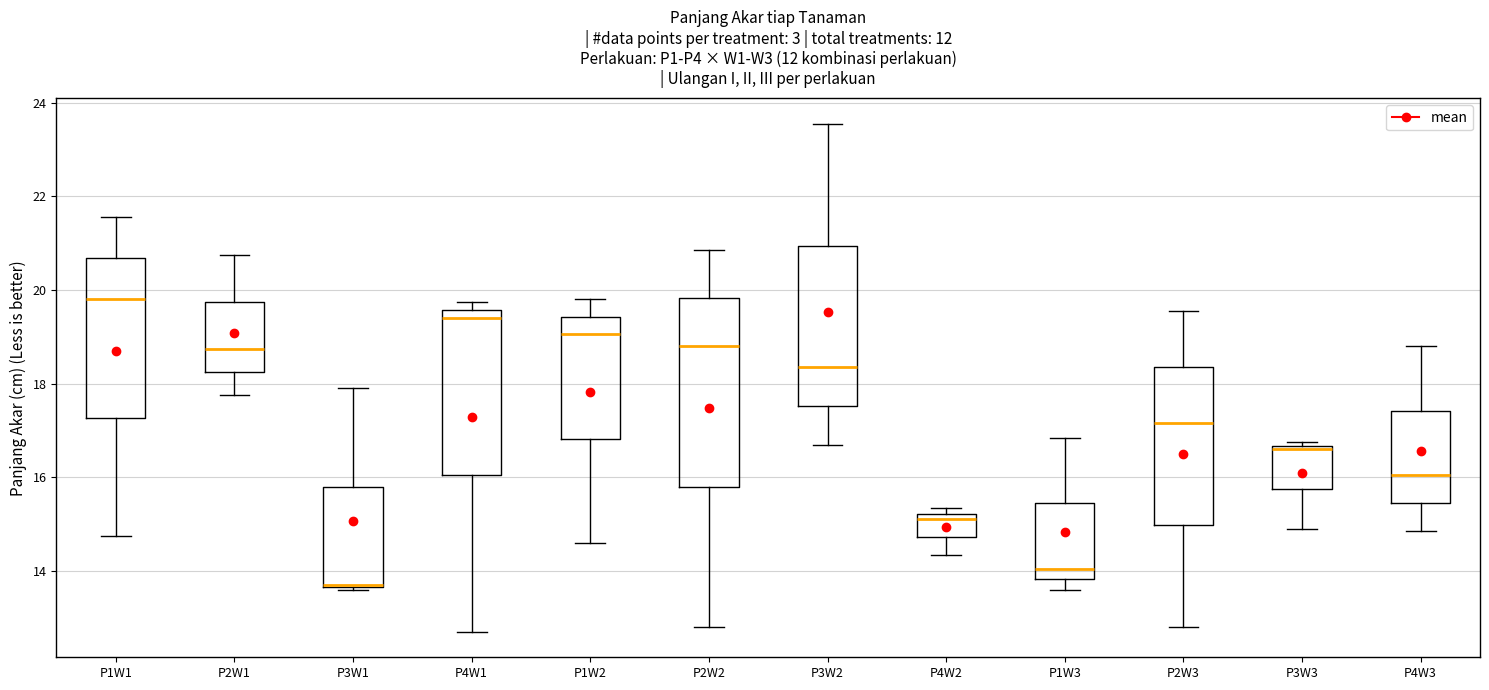

Where does the lower whisker of the box for P3W3 end on the y-axis? The values are not printed on the chart, so give them approximately, as read against the axis.

15.0